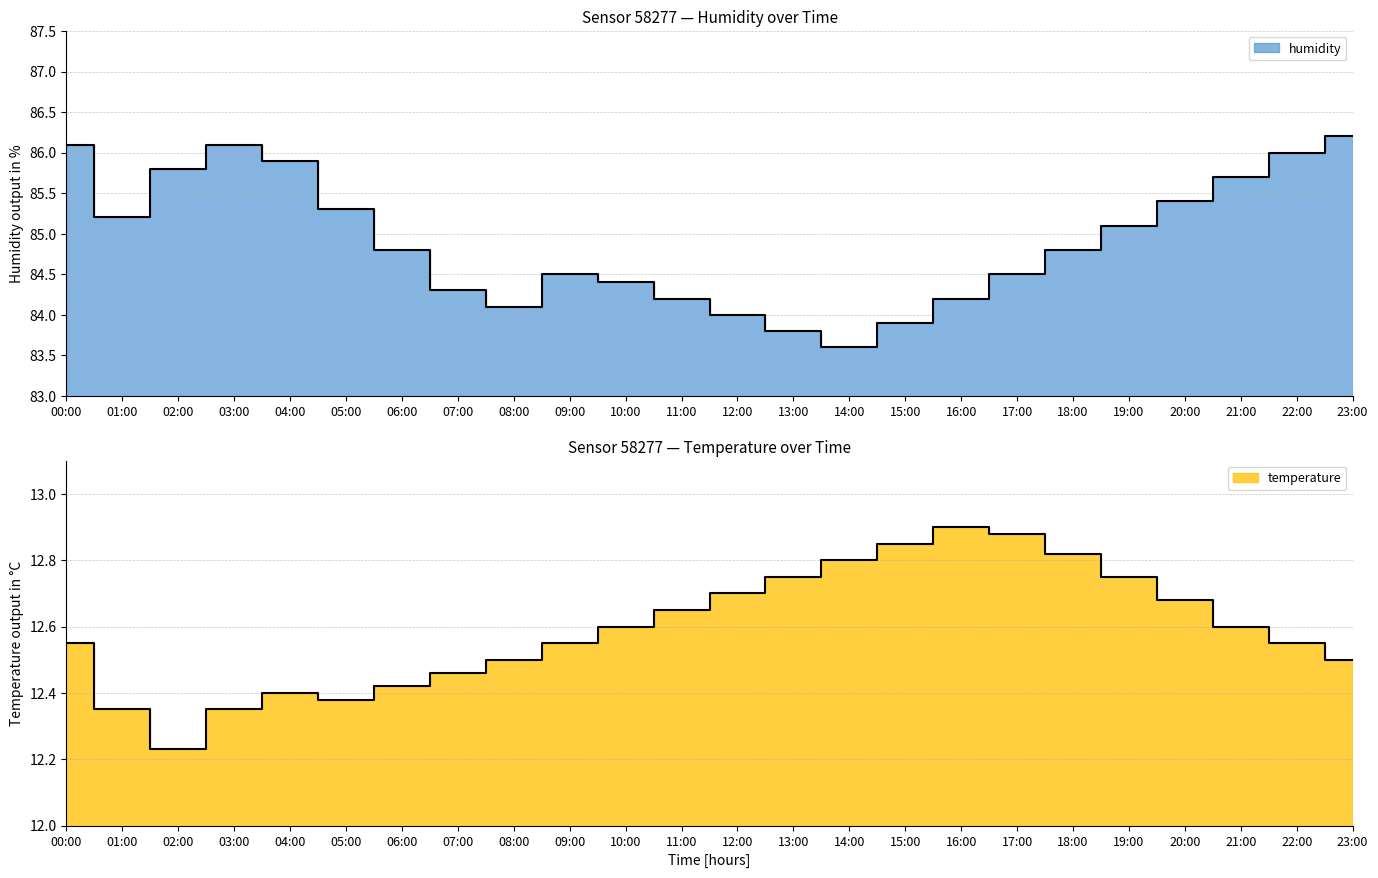

What is the spread (max minus min) of values at 03:00?

73.8